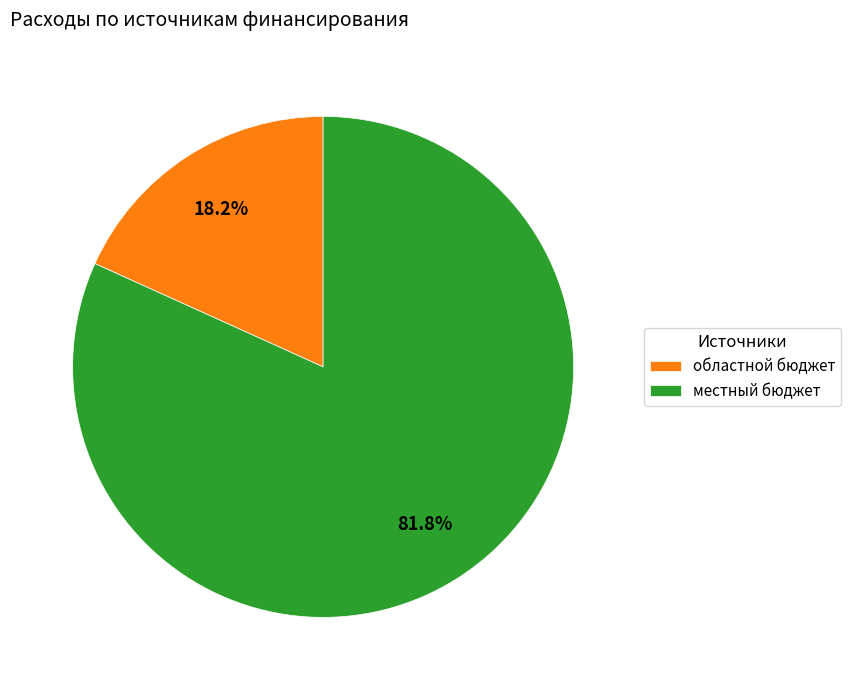

Between местный бюджет and областной бюджет, which is larger?

местный бюджет